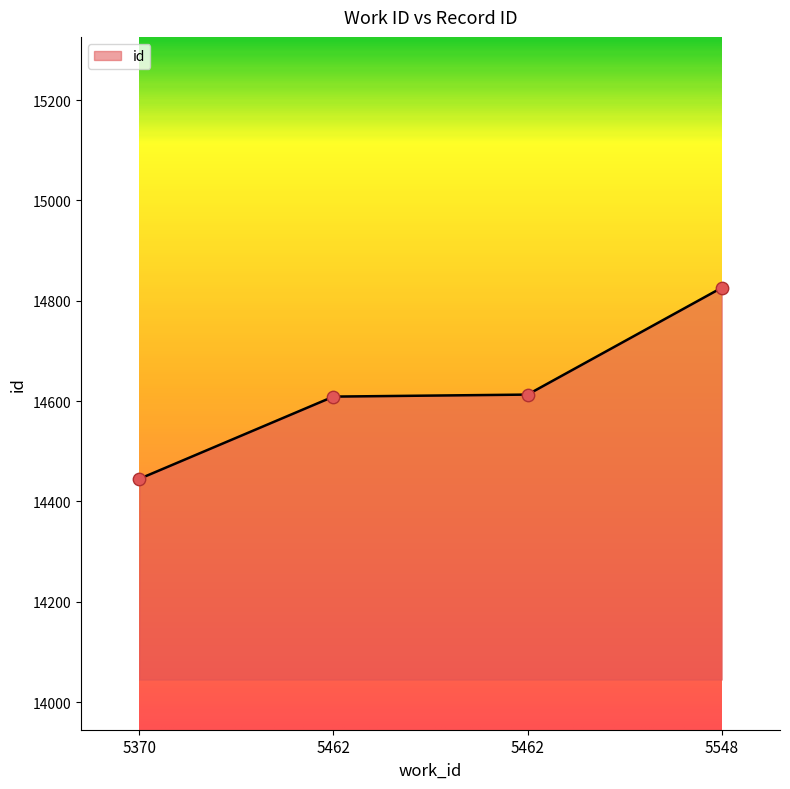

What is the ratio of the value at 5462 to the value at 5370?

1.0